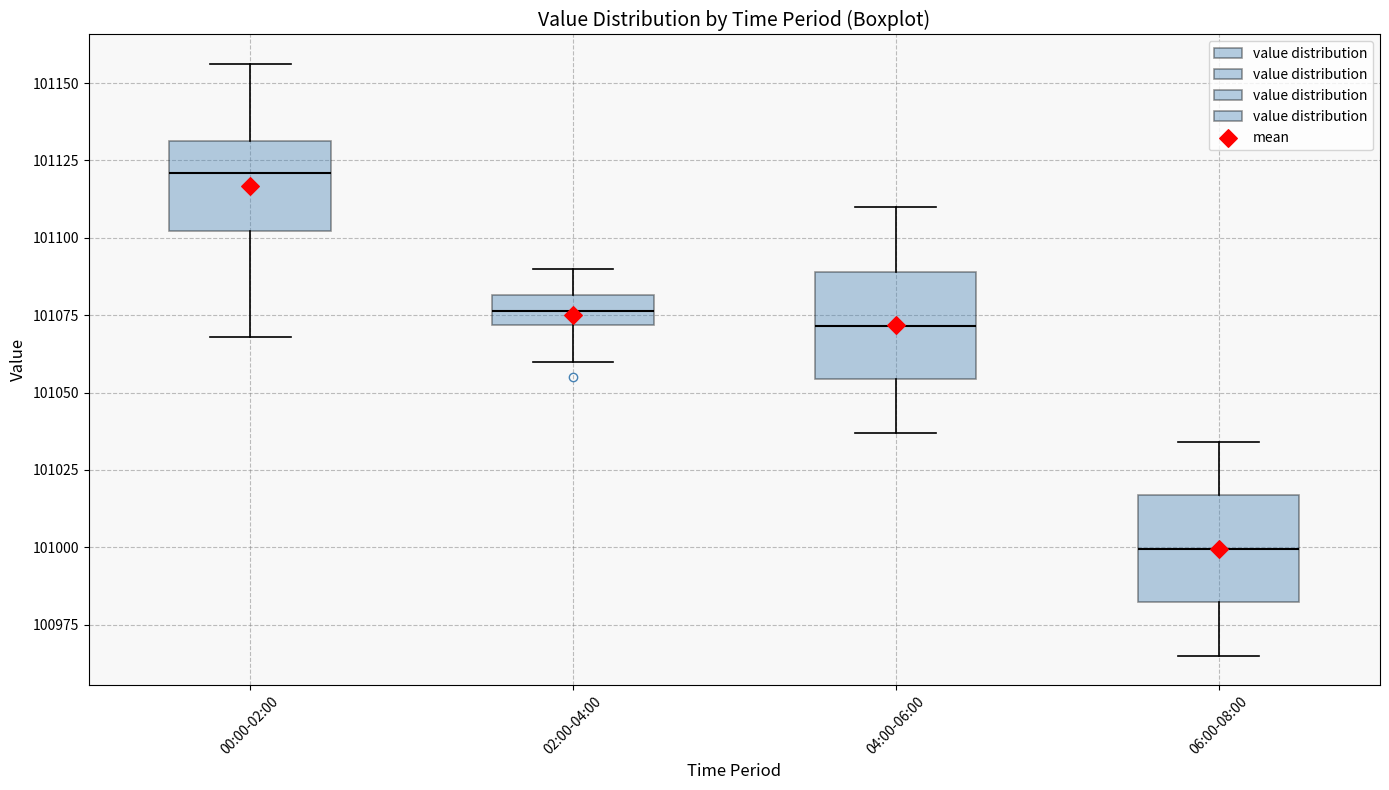

Reading left to right, read every box against the y-axis: the position of its median line, the range the box covers, and the ends of its whiskers. The values are not printed on the chart, so give them approximately, as read against the axis.

00:00-02:00: median 101120, box 101100 to 101130, whiskers 101070 to 101155
02:00-04:00: median 101075, box 101070 to 101080, whiskers 101060 to 101090
04:00-06:00: median 101070, box 101055 to 101090, whiskers 101035 to 101110
06:00-08:00: median 101000, box 100980 to 101015, whiskers 100965 to 101035